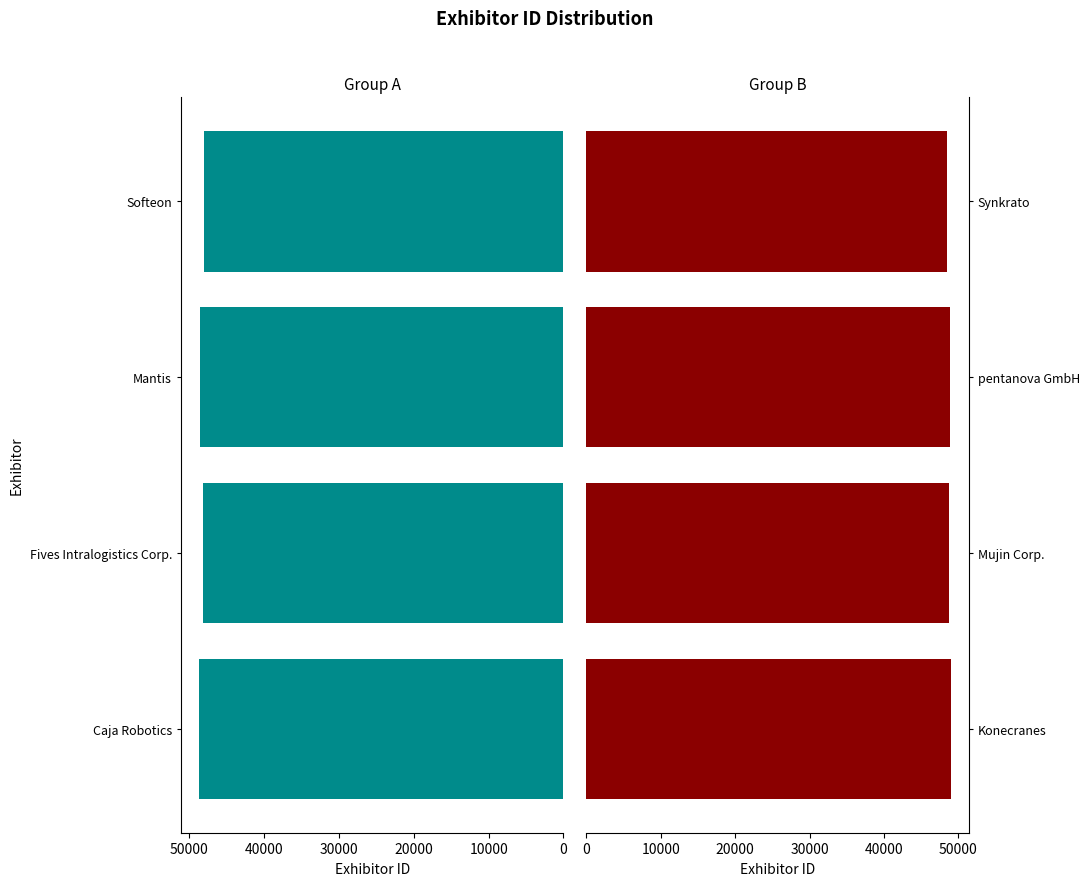

What is the difference between the highest and lowest values at 20000?

294